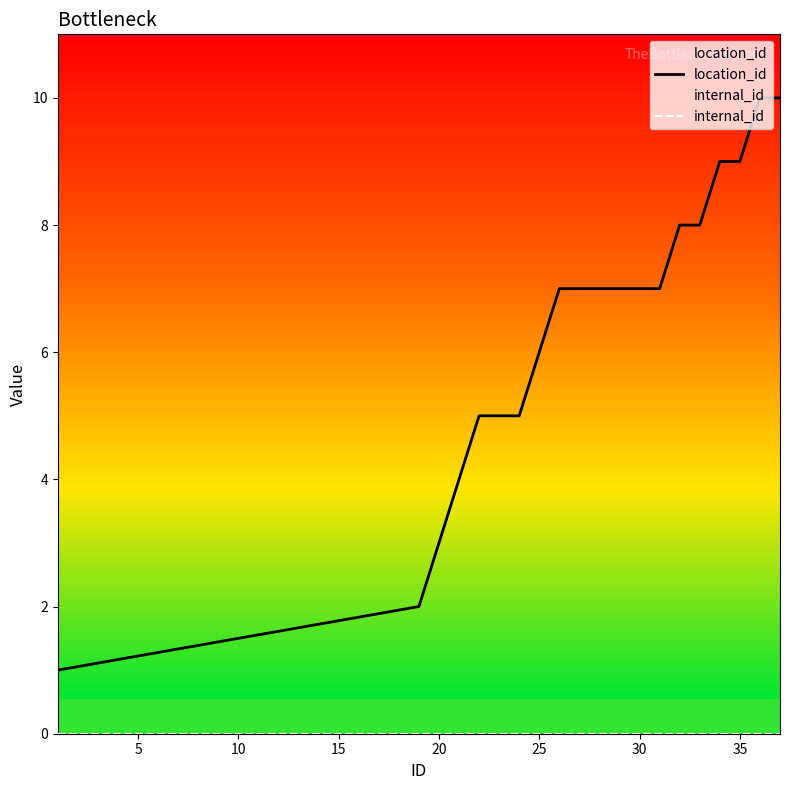

Reading right to left, extract all data points from this chart.

location_id: 10	10	9	9	8	8	7	7	7	7	7	7	6	5	5	5	4	3	2	1
internal_id: 0	0	0	0	0	0	0	0	0	0	0	0	0	0	0	0	0	0	0	0